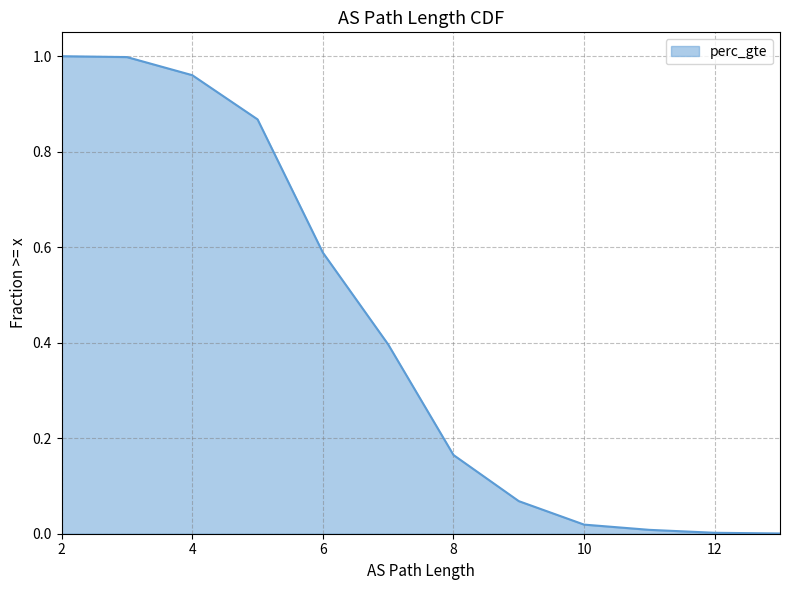

How many positive values are there?

12